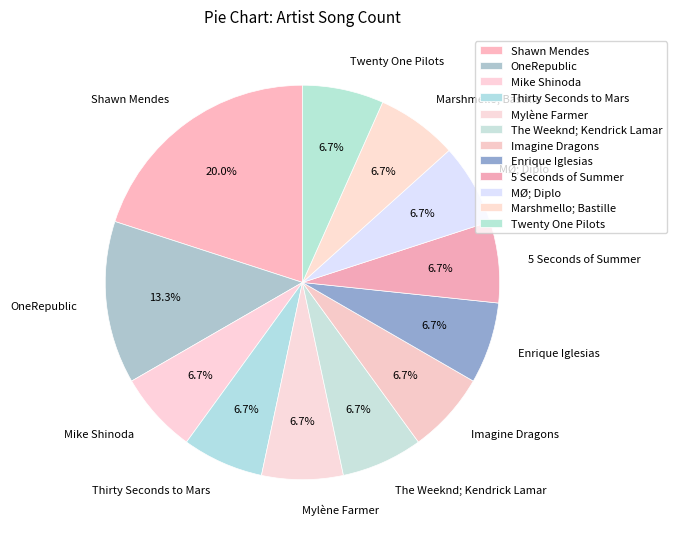

Is there a majority slice in this chart?

No